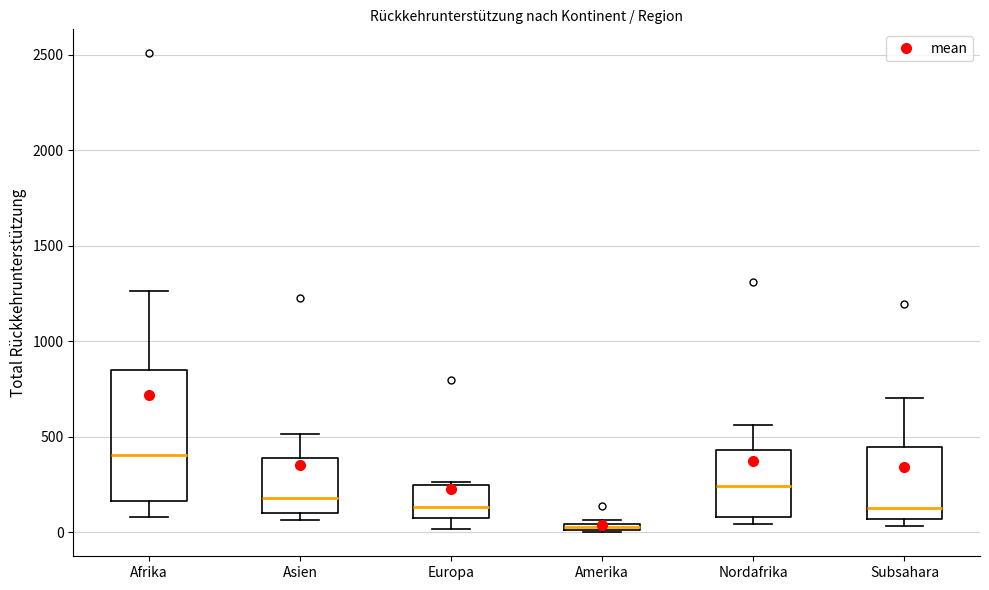

Which box has the highest median line?

Afrika